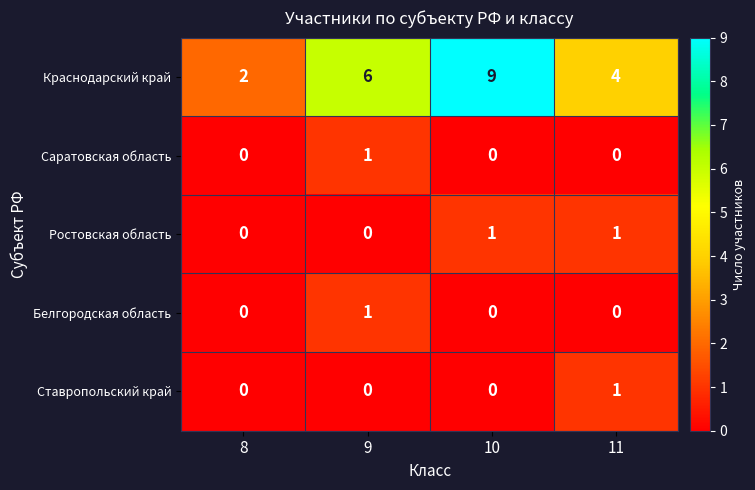

At how many categories does at least one series exceed 5?

2